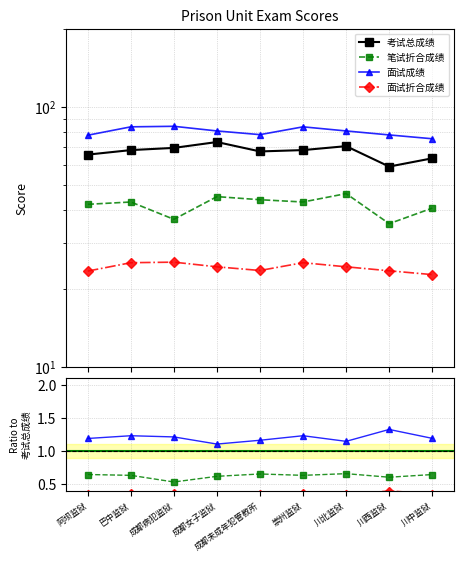

What value does the 笔试折合成绩 series have at 成都女子监狱?

0.6